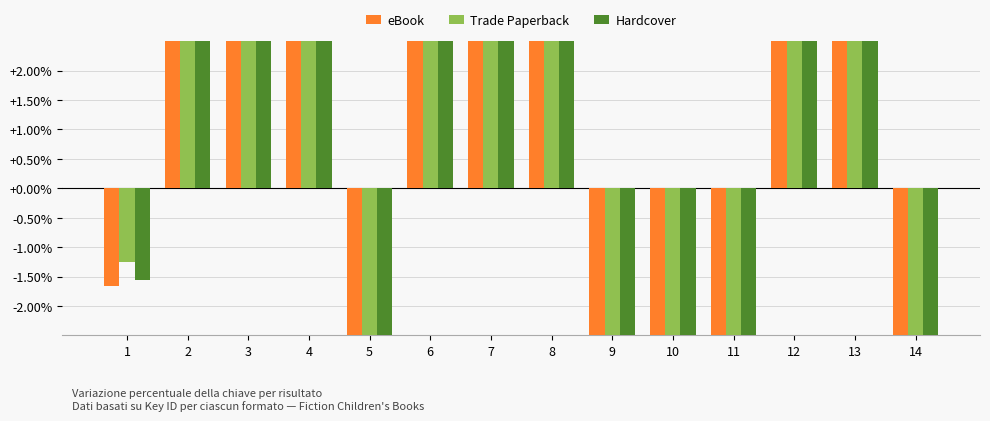

What is the difference between the Trade Paperback values at 9 and 8?

0.2